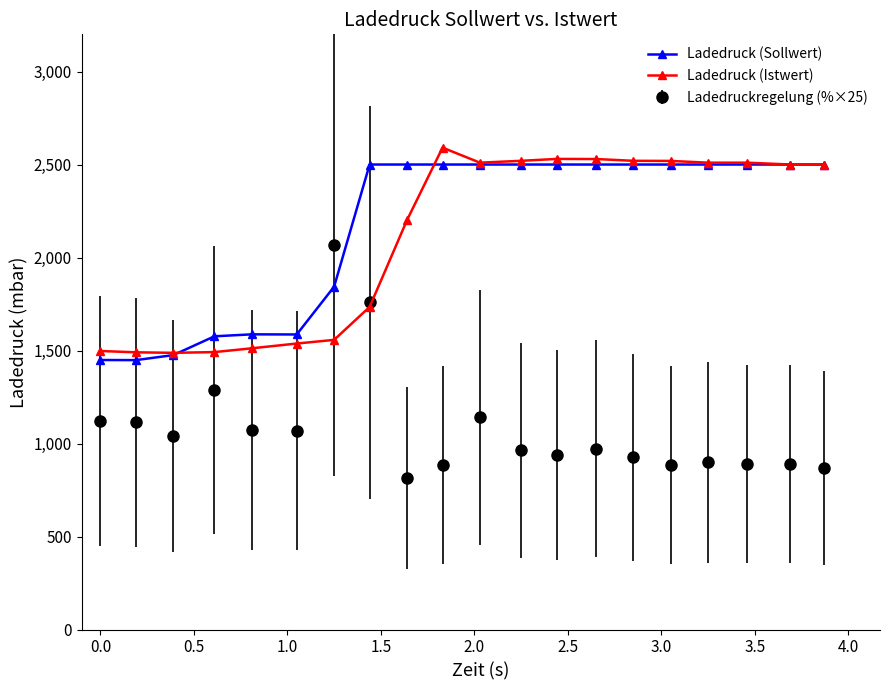

What is the value of the Ladedruck (Istwert) point at the 18th from the left?

2509.9